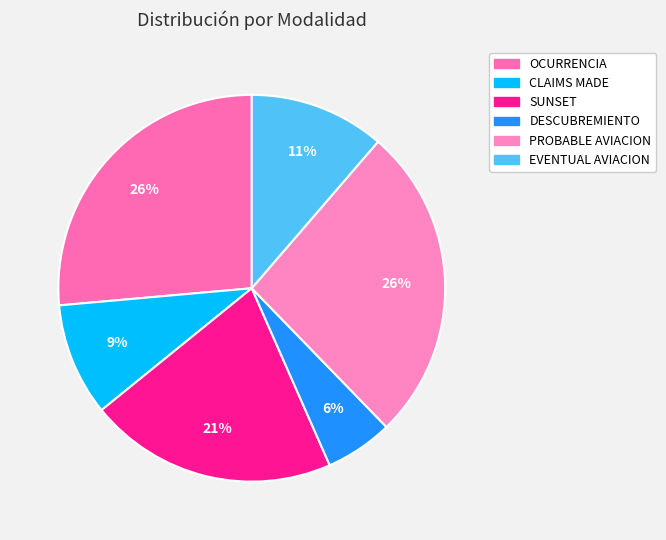

What is the largest slice in the pie chart?

OCURRENCIA